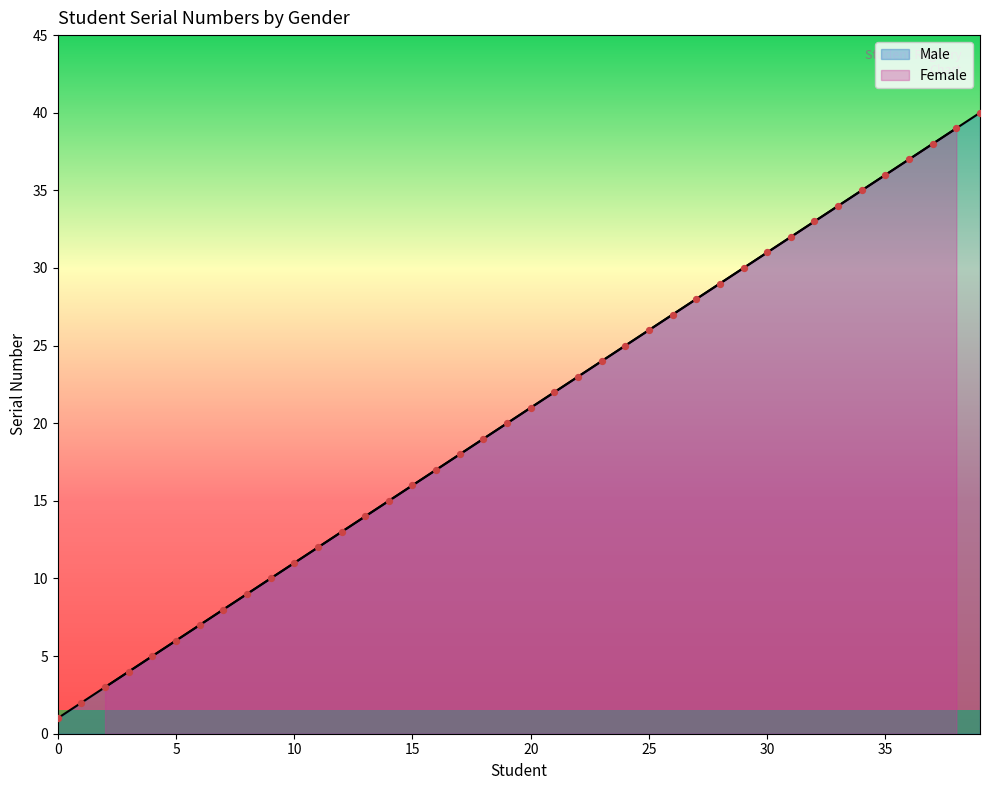

Which series has the widest spread of Y values?

Male